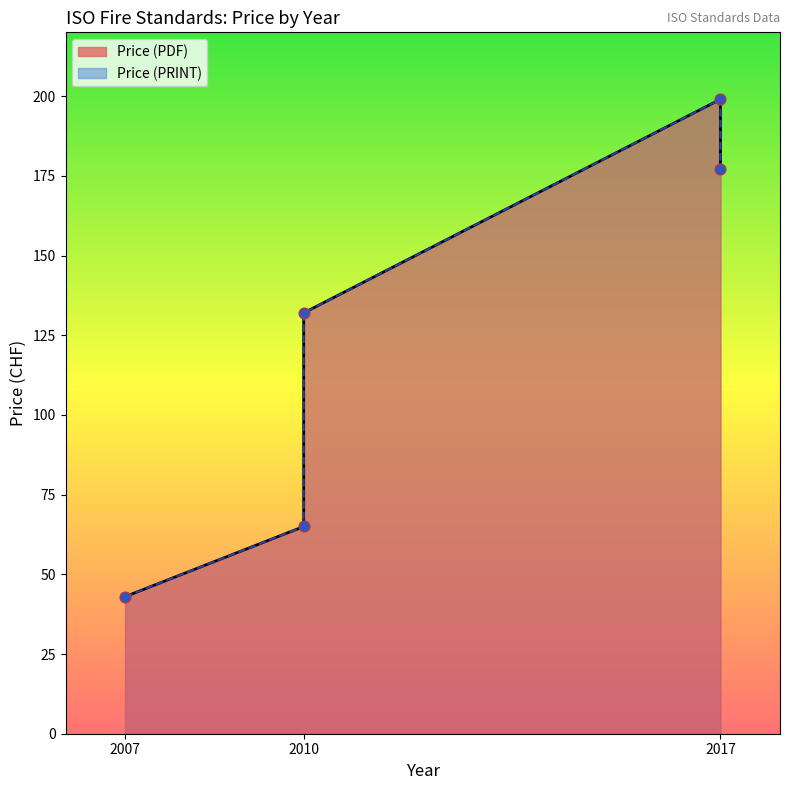

Which series contains the lowest Y value?

Price (PDF)